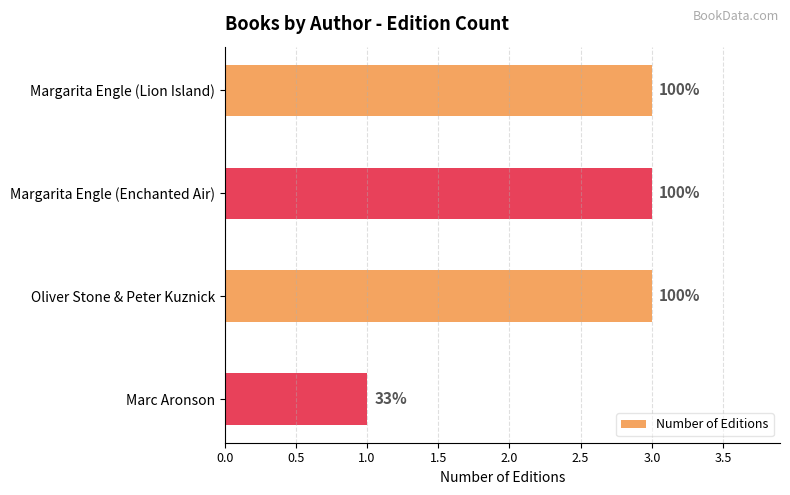

How many bars are there in total?

4